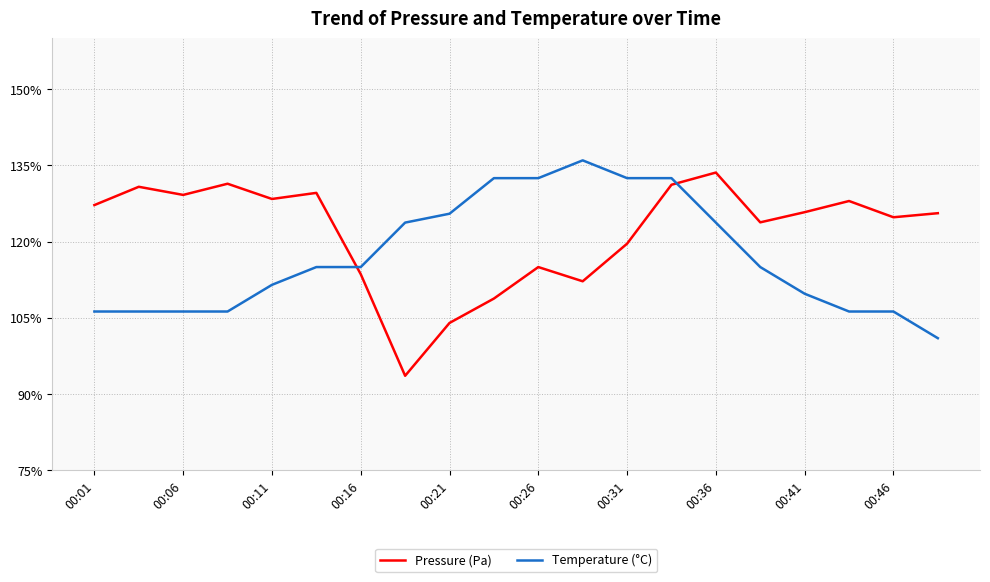

Which series has the largest total across all categories?

Pressure (Pa)